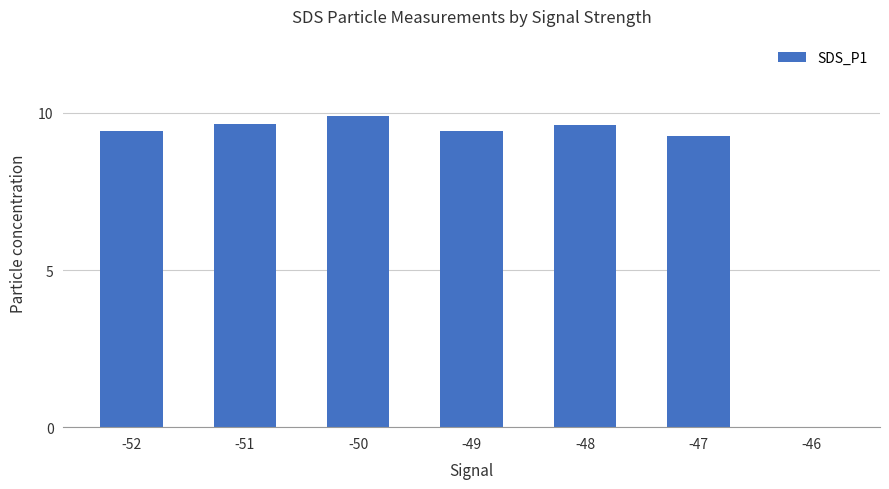

How many values are above zero?

6